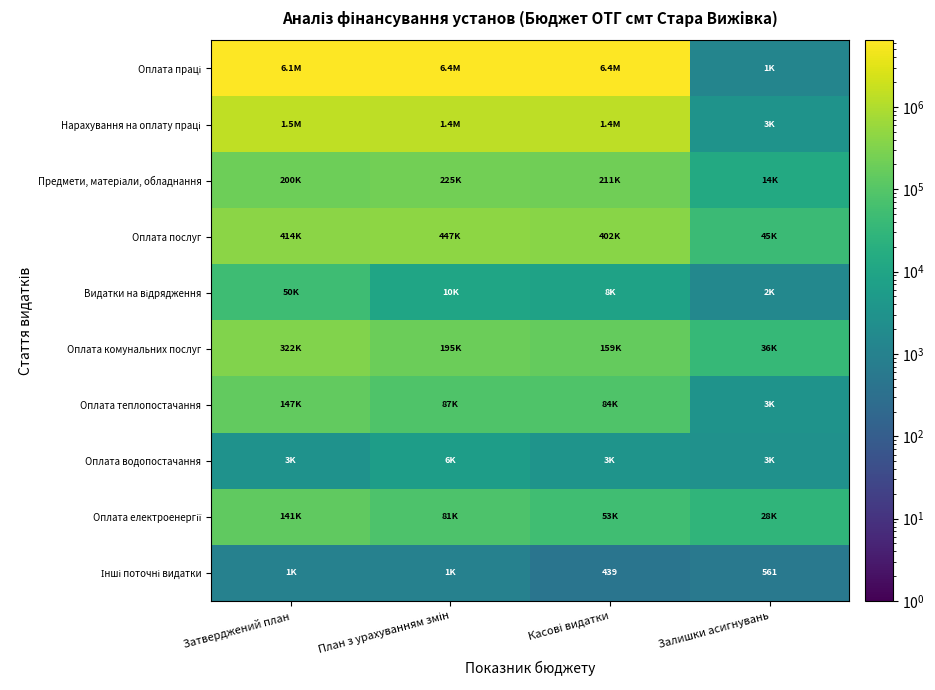

Rank the categories by Нарахування на оплату праці value from highest to lowest.

Затверджений план, План з урахуванням змін, Касові видатки, Залишки асигнувань